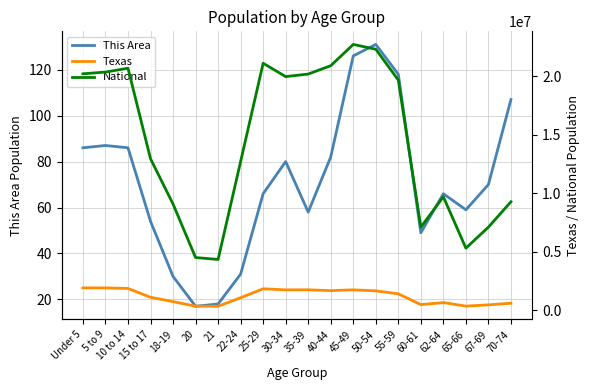

True or false: National has more than 2 points higher than both neighbors.

True